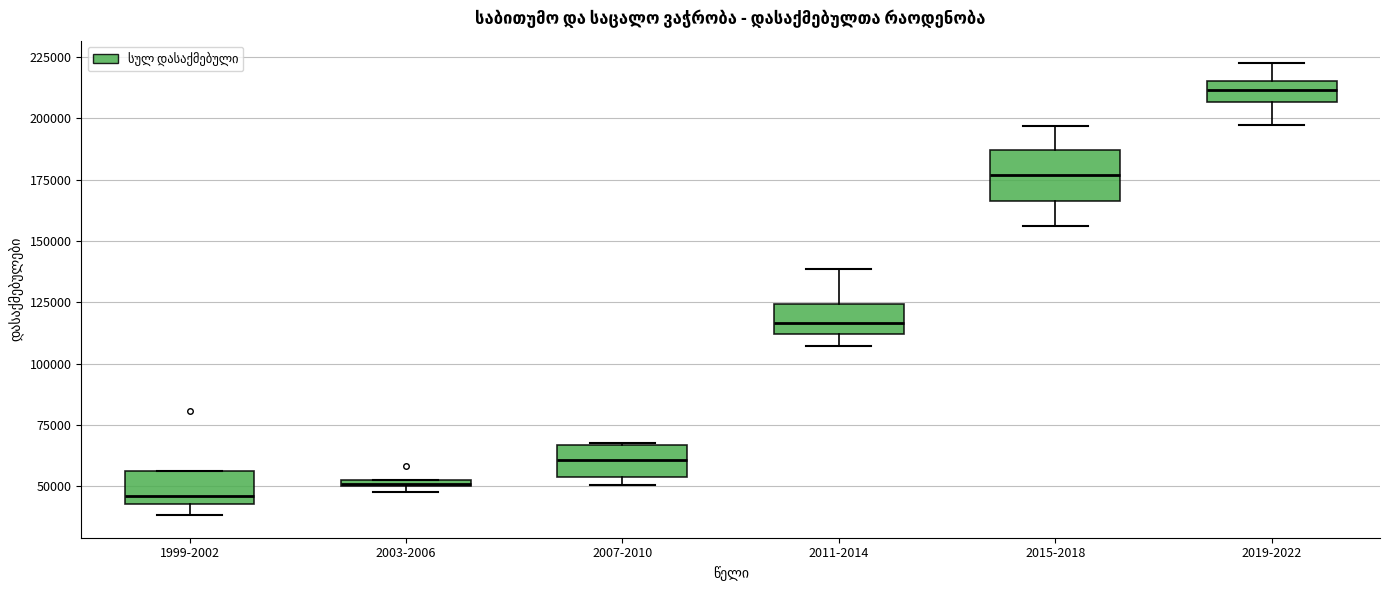

Where does the median line of the box for 2011-2014 sit on the y-axis? The values are not printed on the chart, so give them approximately, as read against the axis.

115000